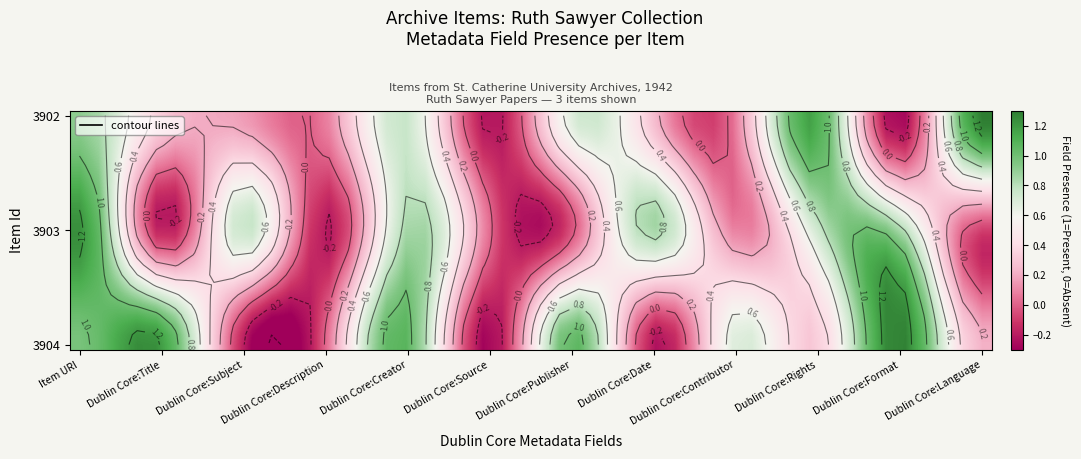

What is the highest value of the 3904 series?

1